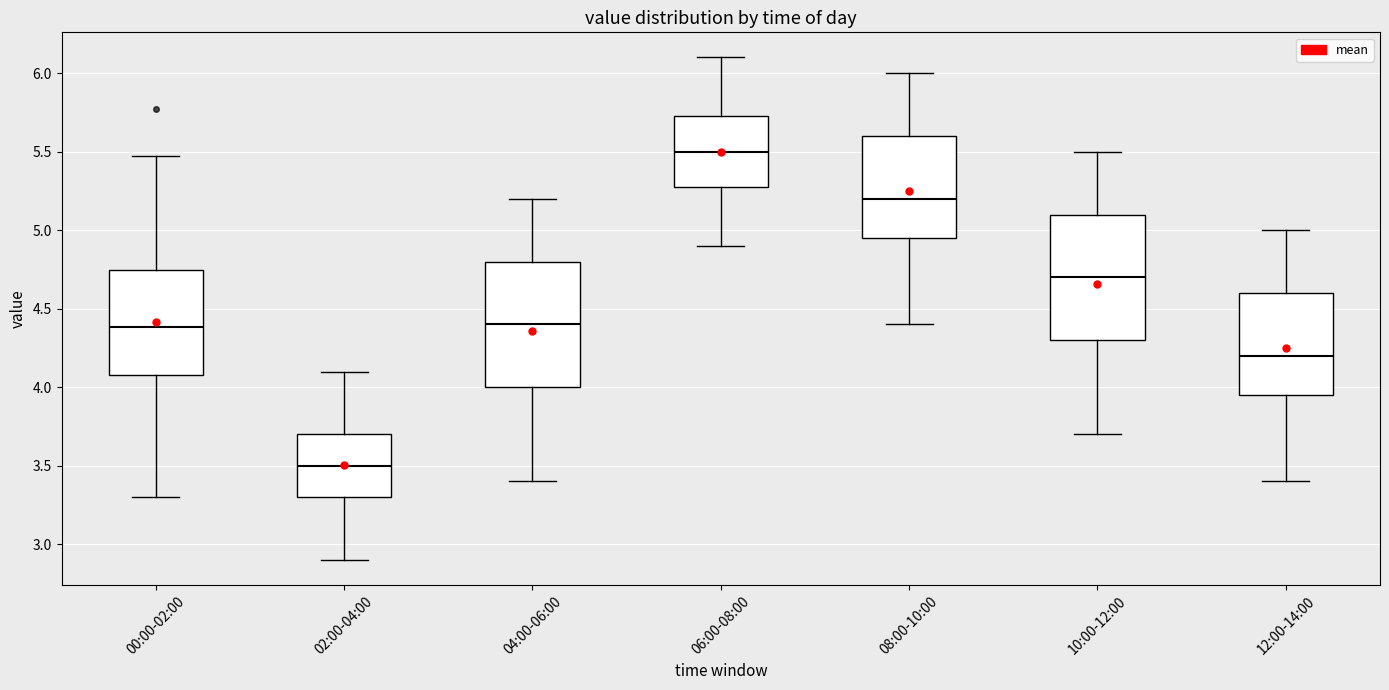

Reading left to right, transcribe this box plot: for each box, give where its median line is, the range the box spans, and where its two whiskers end, as read against the y-axis. The values are not printed on the chart, so give them approximately, as read against the axis.

00:00-02:00: median 4.40, box 4.10 to 4.75, whiskers 3.30 to 5.45
02:00-04:00: median 3.50, box 3.30 to 3.70, whiskers 2.90 to 4.10
04:00-06:00: median 4.40, box 4.00 to 4.80, whiskers 3.40 to 5.20
06:00-08:00: median 5.50, box 5.30 to 5.75, whiskers 4.90 to 6.10
08:00-10:00: median 5.20, box 4.95 to 5.60, whiskers 4.40 to 6.00
10:00-12:00: median 4.70, box 4.30 to 5.10, whiskers 3.70 to 5.50
12:00-14:00: median 4.20, box 3.95 to 4.60, whiskers 3.40 to 5.00